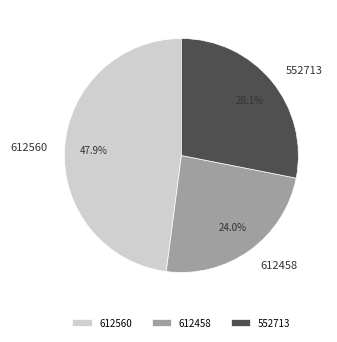

What is the largest slice in the pie chart?

612560